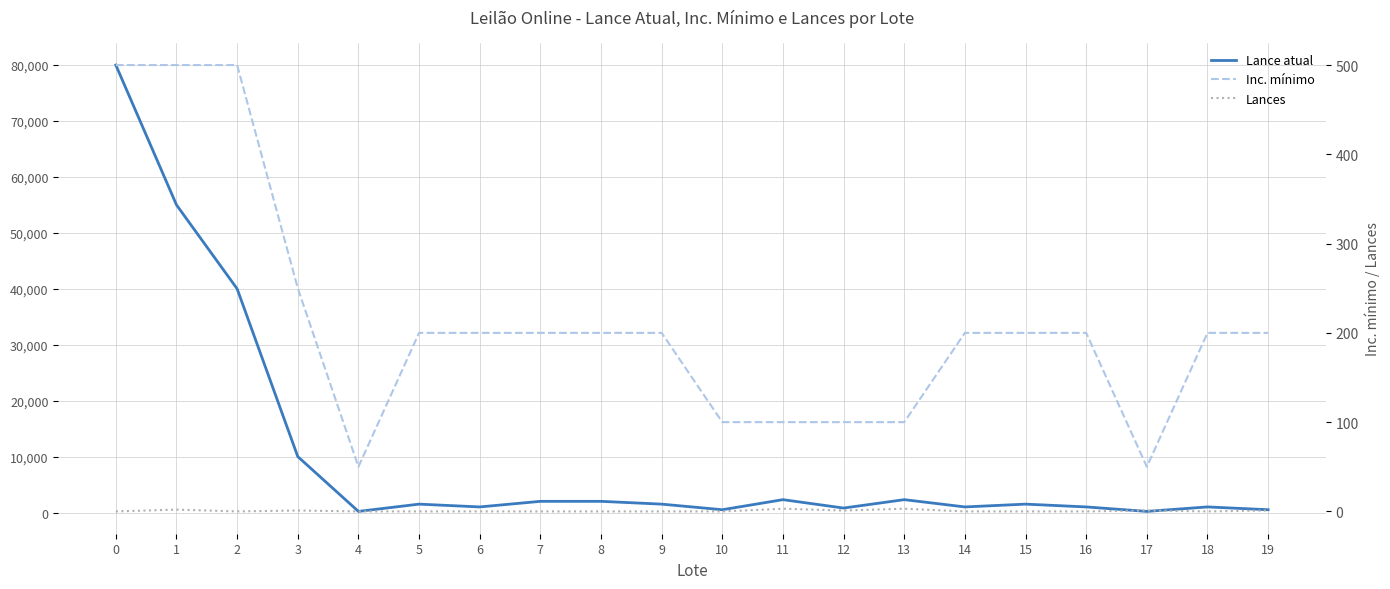

How many data points in Lance atual are less than 1500?

9